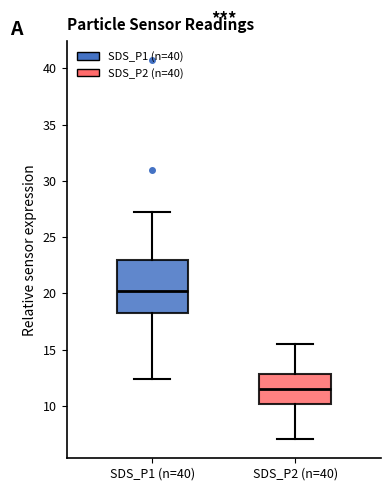

Reading left to right, transcribe this box plot: for each box, give where its median line is, the range the box spans, and where its two whiskers end, as read against the y-axis. The values are not printed on the chart, so give them approximately, as read against the axis.

SDS_P1 (n=40): median 20.0, box 18.0 to 23.0, whiskers 12.5 to 27.0
SDS_P2 (n=40): median 11.5, box 10.0 to 13.0, whiskers 7.0 to 15.5